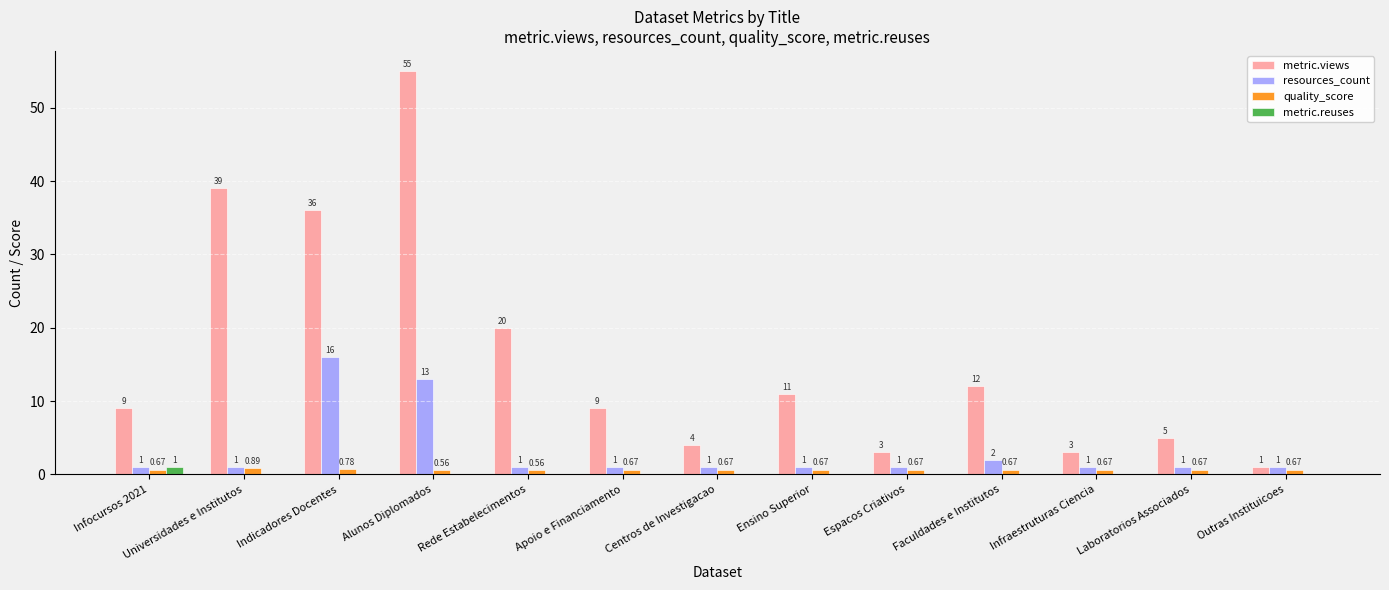

Between Universidades e Institutos and Faculdades e Institutos, which series saw the biggest shift?

metric.views